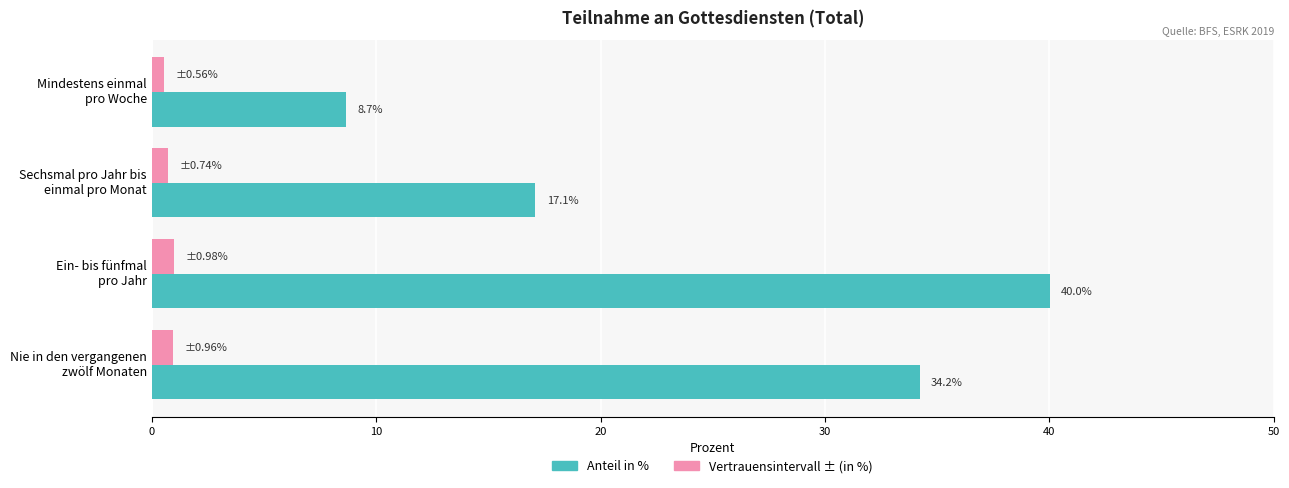

Which series has the largest total across all categories?

Anteil in %